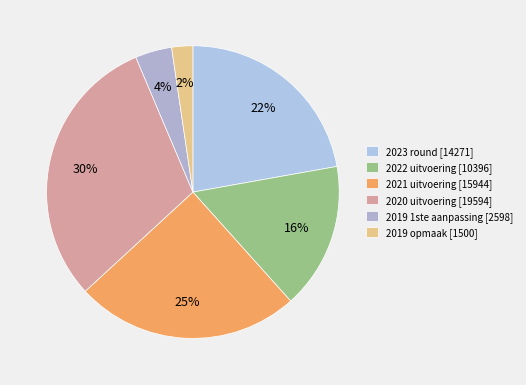

How many slices are in this pie chart?

6